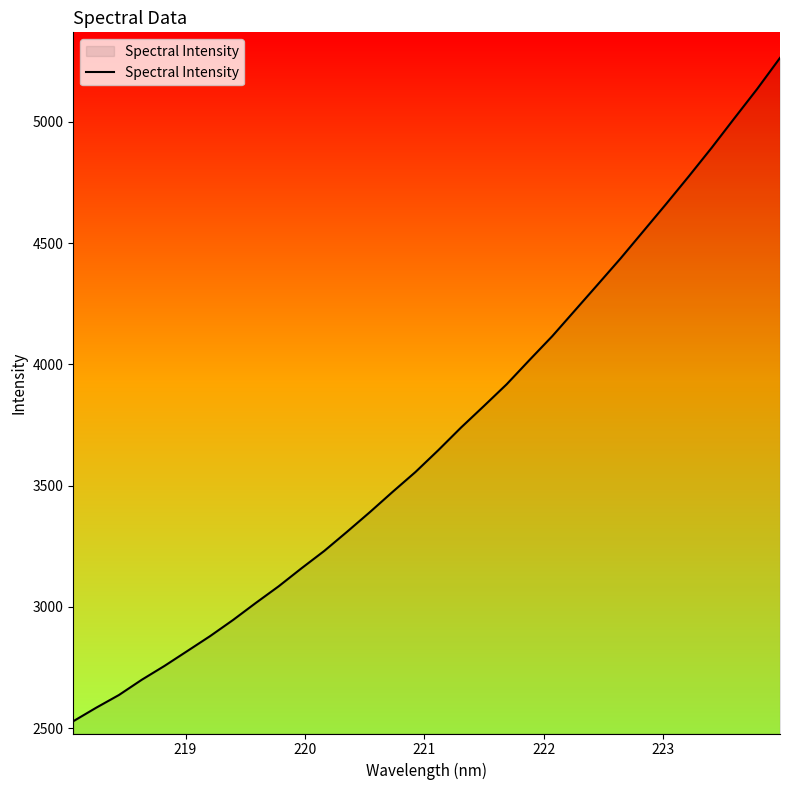

What is the difference between the maximum and minimum values?

2734.7